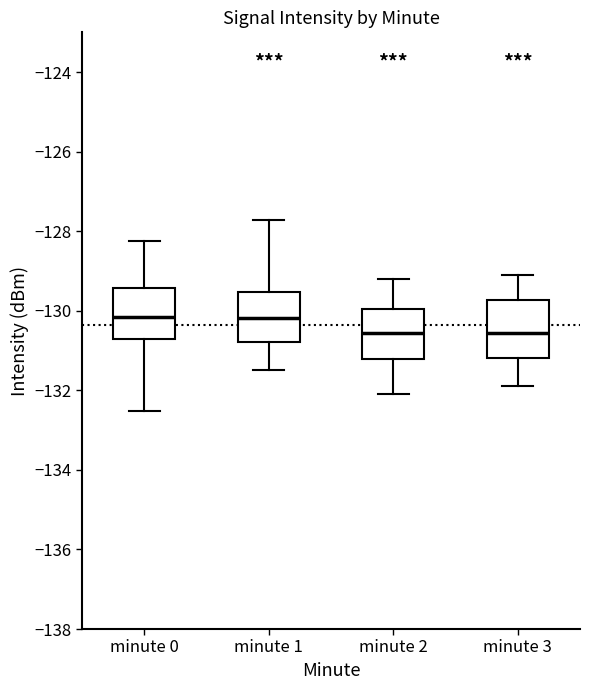

Reading left to right, transcribe this box plot: for each box, give where its median line is, the range the box spans, and where its two whiskers end, as read against the y-axis. The values are not printed on the chart, so give them approximately, as read against the axis.

minute 0: median -130.2, box -130.8 to -129.4, whiskers -132.6 to -128.2
minute 1: median -130.2, box -130.8 to -129.6, whiskers -131.4 to -127.8
minute 2: median -130.6, box -131.2 to -130.0, whiskers -132.0 to -129.2
minute 3: median -130.6, box -131.2 to -129.8, whiskers -131.8 to -129.0